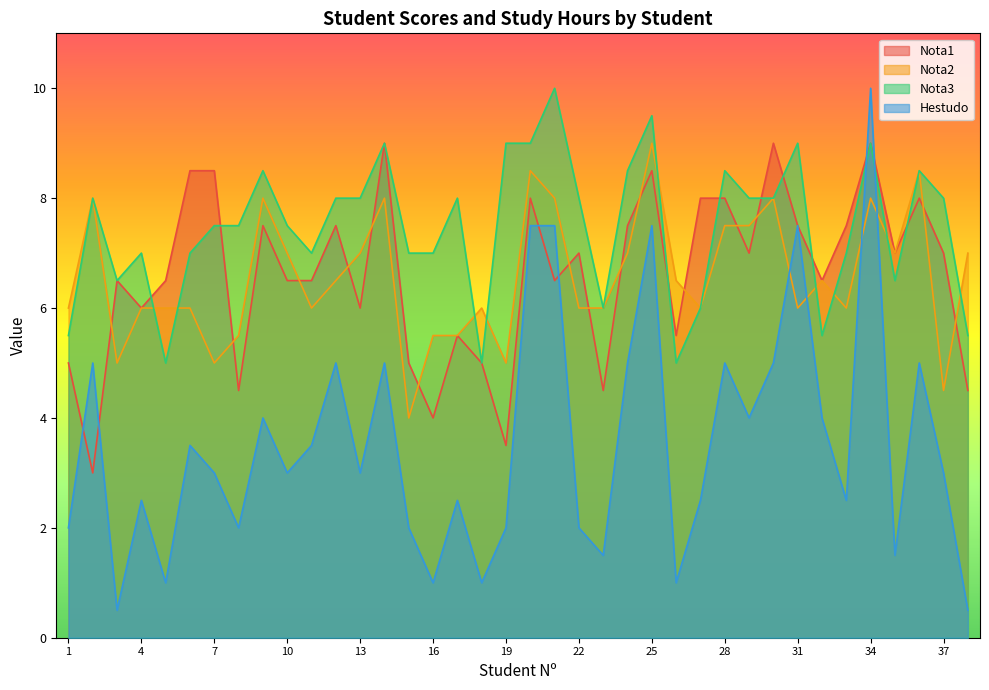

Which series has the widest spread of values?

Hestudo